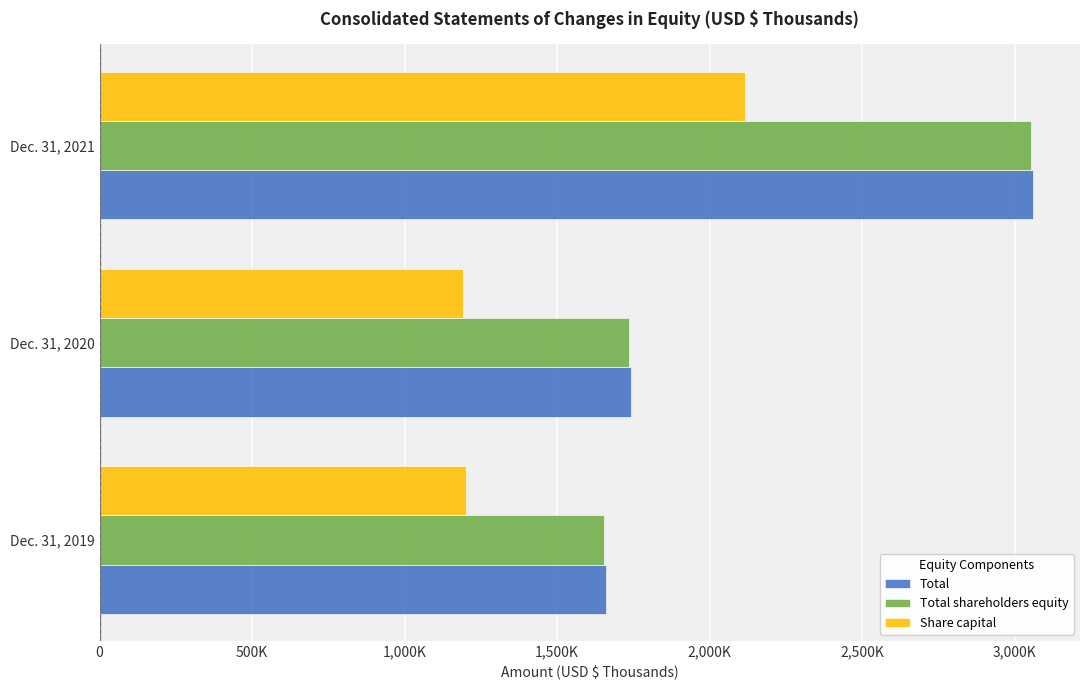

What is the sum of all Total values?

6465489